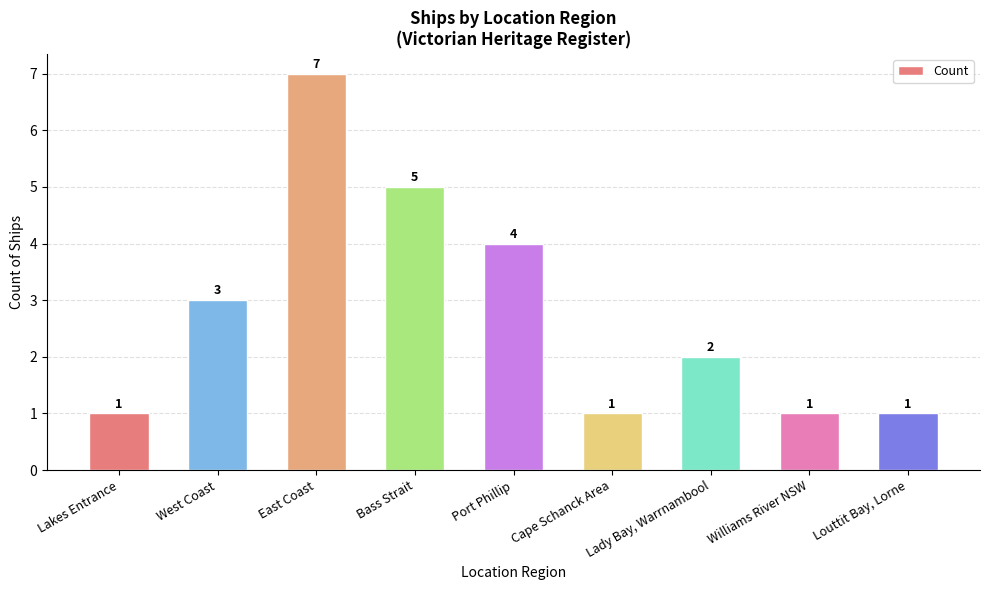

What is the approximate value at Port Phillip?

4